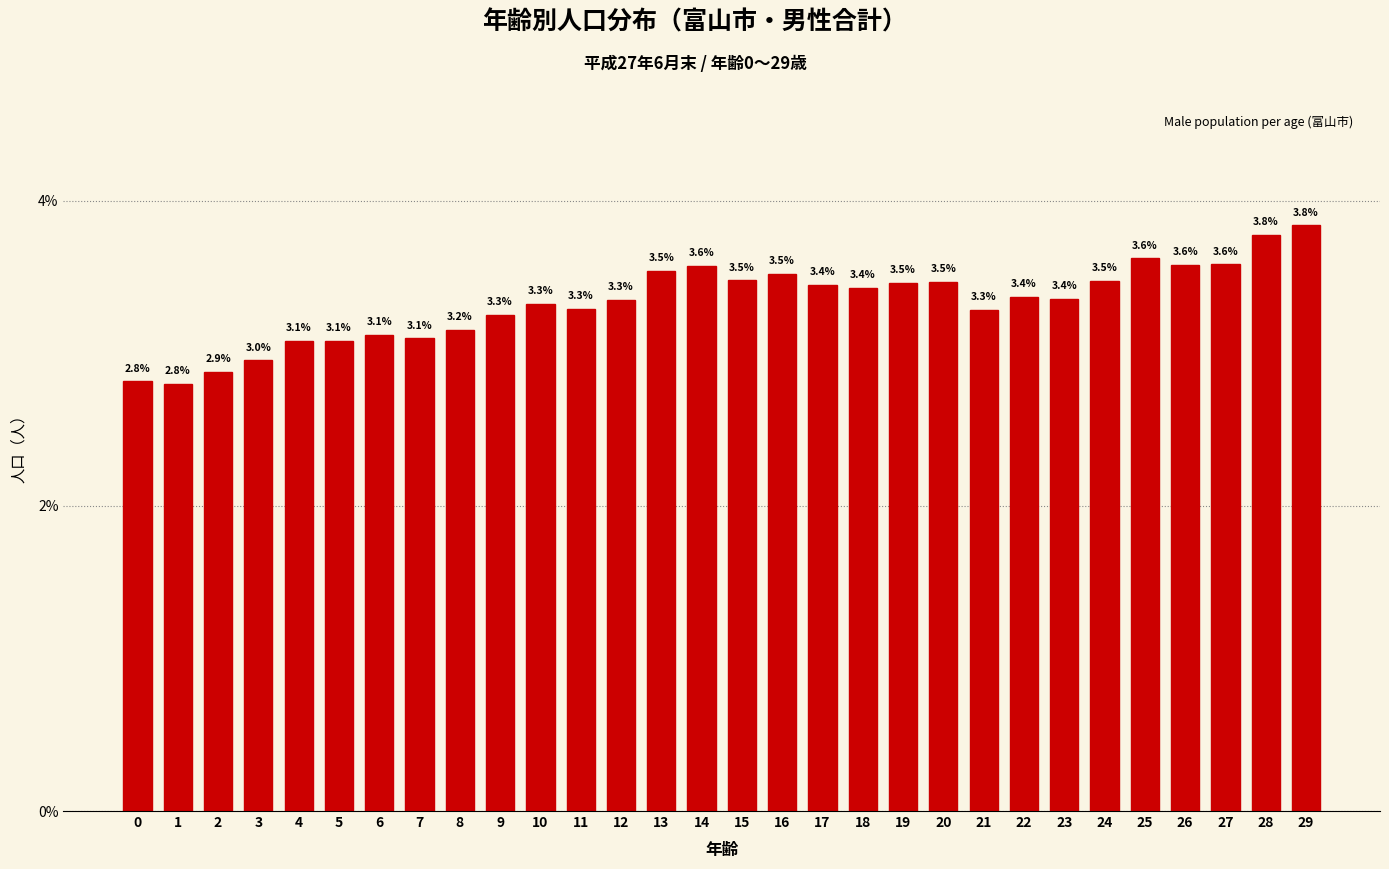

Reading right to left, extract all data points from this chart.

3.8	3.8	3.6	3.6	3.6	3.5	3.4	3.4	3.3	3.5	3.5	3.4	3.4	3.5	3.5	3.6	3.5	3.3	3.3	3.3	3.3	3.2	3.1	3.1	3.1	3.1	3.0	2.9	2.8	2.8